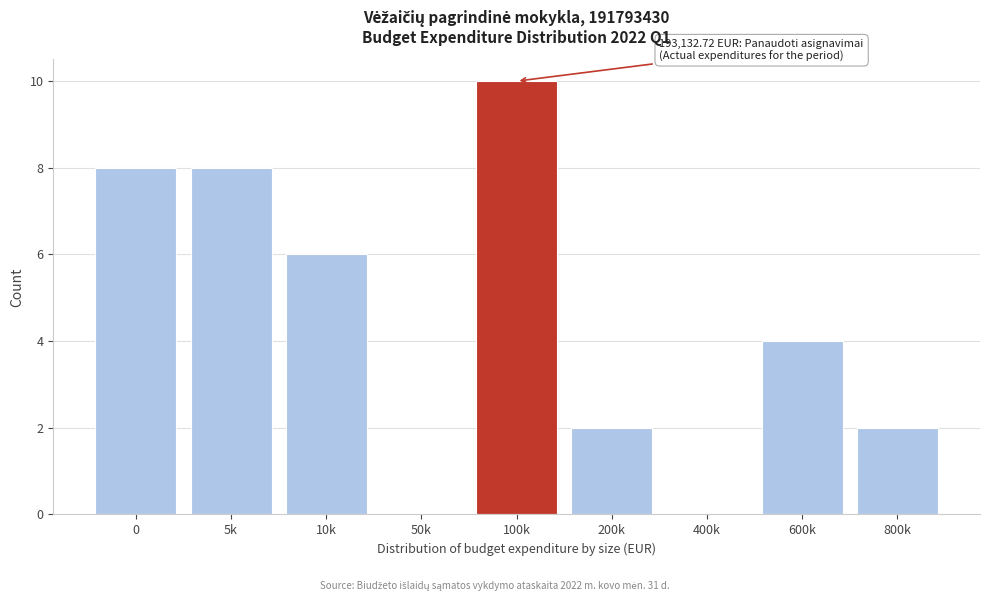

Reading right to left, transcribe all the data shown in this chart.

800k=2	600k=4	400k=0	200k=2	100k=10	50k=0	10k=6	5k=8	0=8